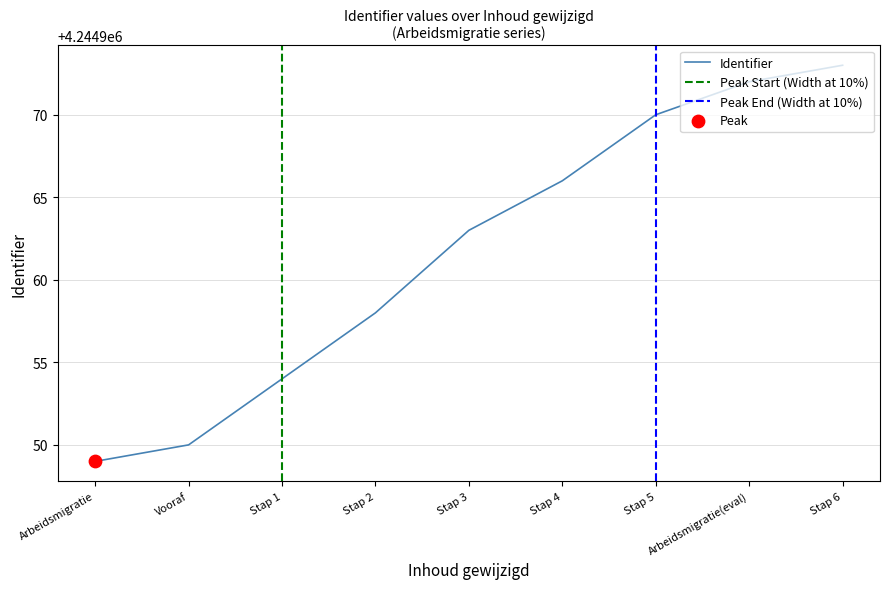

What is the lowest value of the Identifier series?

4244949